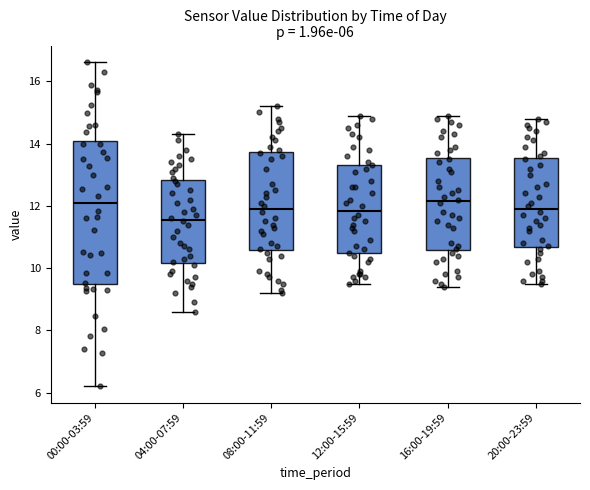

Which box's median line is the lowest?

04:00-07:59